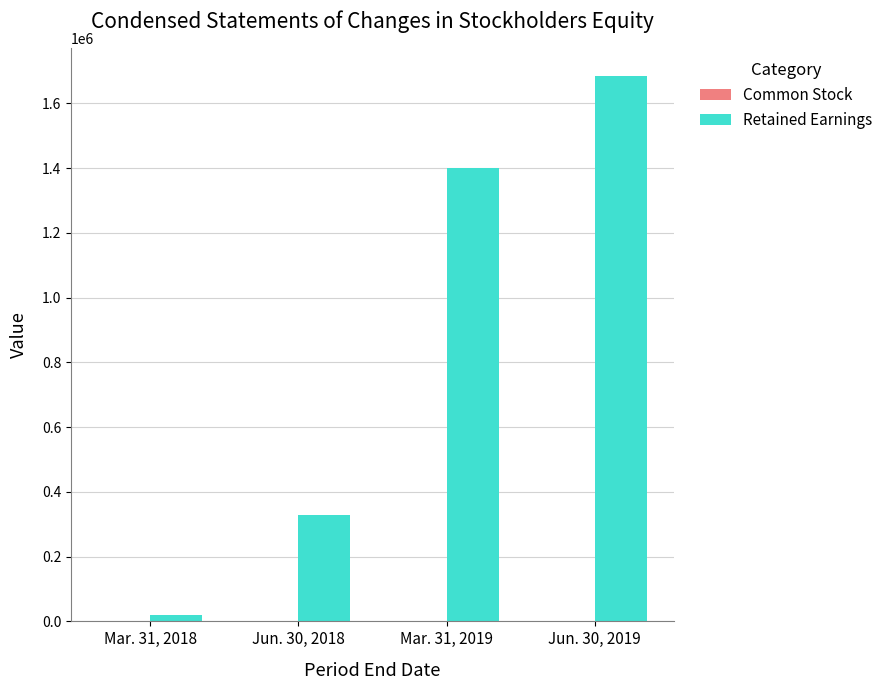

Which series has the largest total across all categories?

Retained Earnings